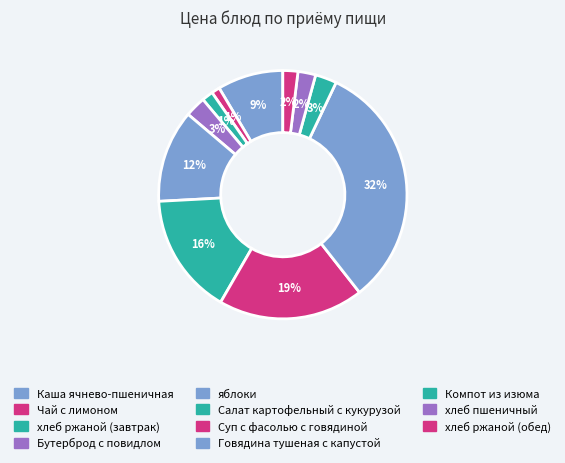

What is the change in value from Каша ячнево-пшеничная to Бутерброд с повидлом?

-10.7